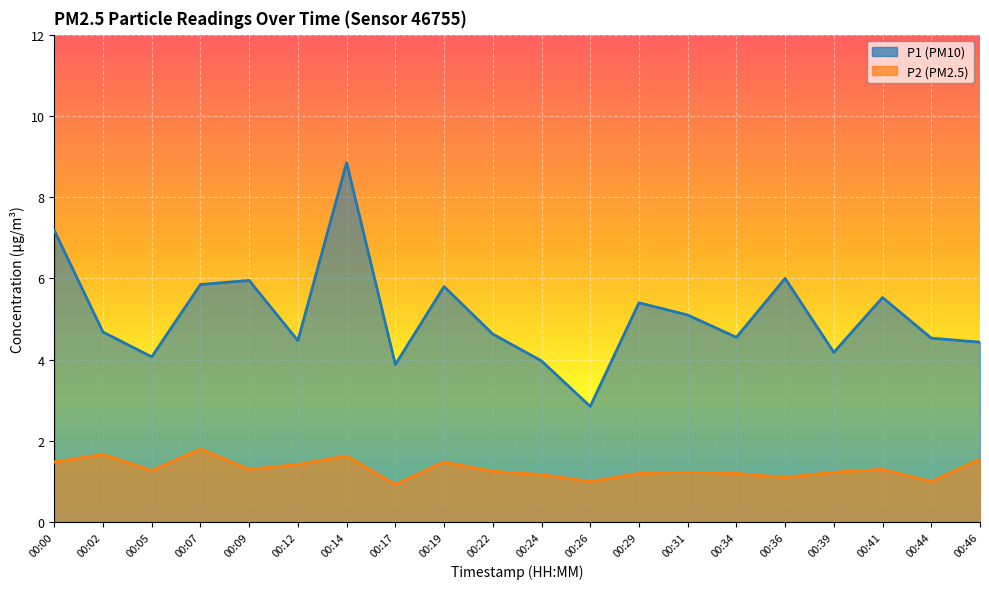

In P1, how many points are higher than both neighbors (excluding endpoints)?

6